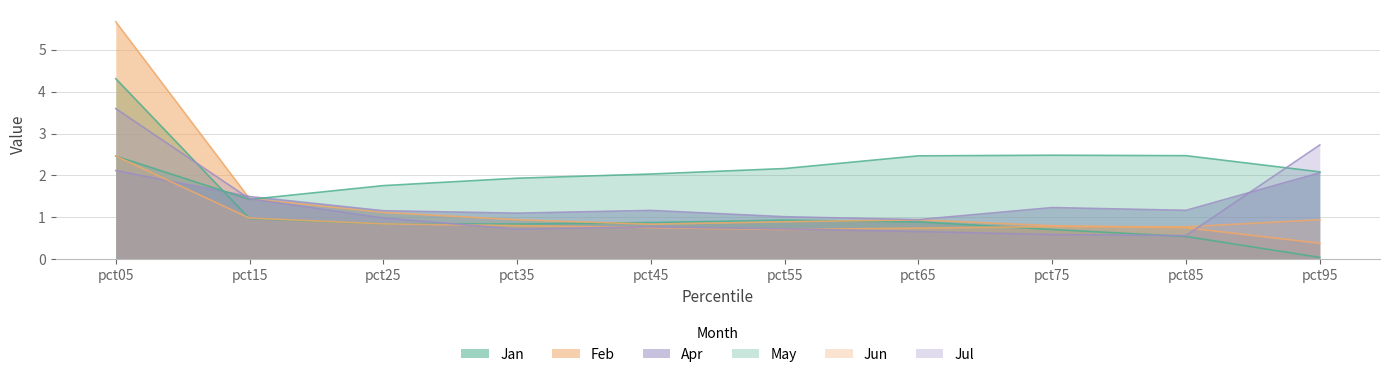

What is the average value of the May series?

2.1